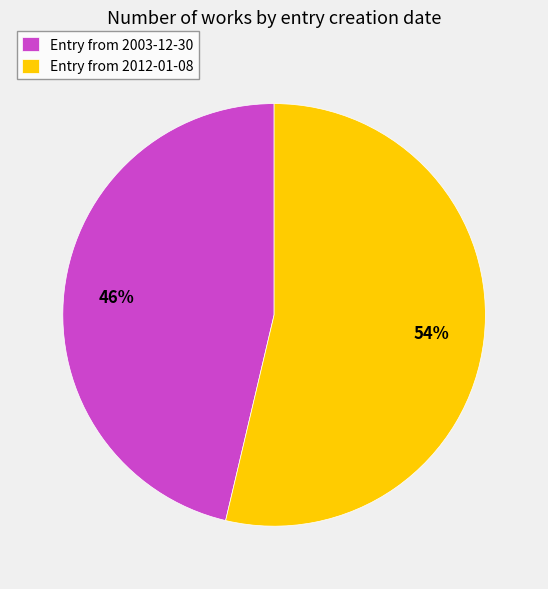

How many slices are in this pie chart?

2